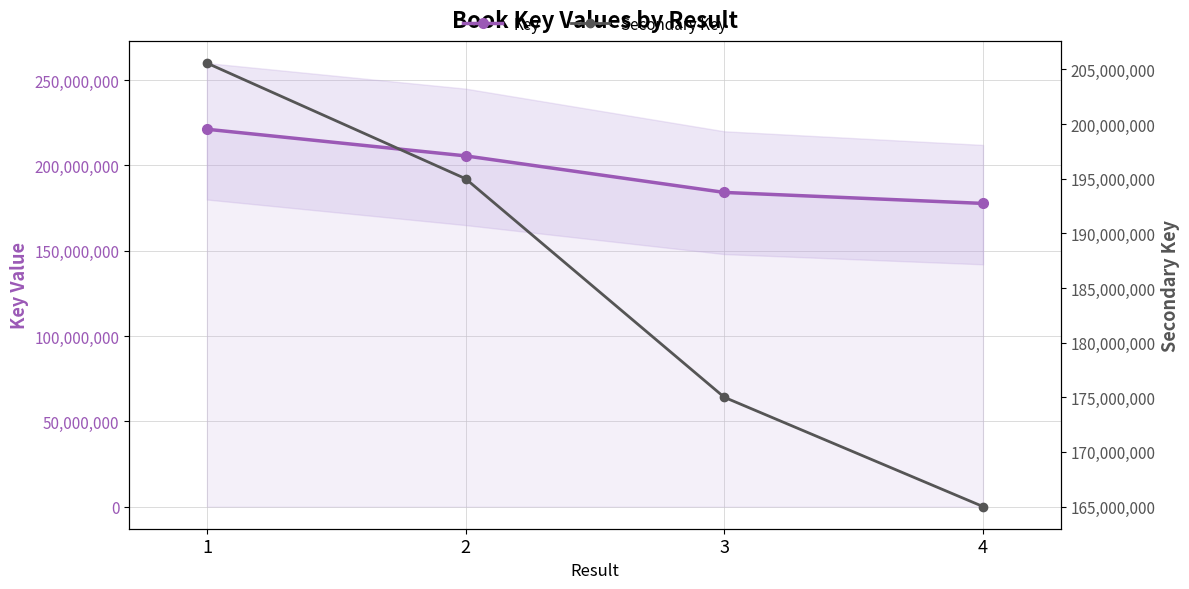

Reading right to left, extract all data points from this chart.

Key: 4=177713858	3=184163249	2=205584079	1=221203076
Secondary Key: 4=165000000	3=175000000	2=195000000	1=205584079